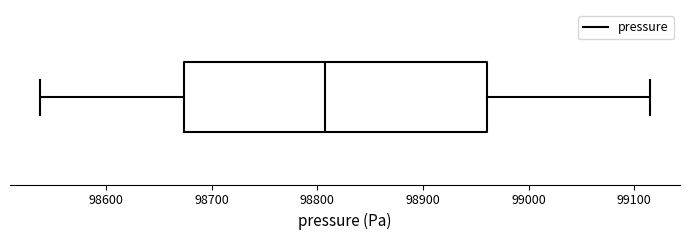

Read this box plot against the x-axis: the position of the median line, the range covered by the box, and the ends of both whiskers. The values are not printed on the chart, so give them approximately, as read against the axis.

median 98810, box 98670 to 98960, whiskers 98540 to 99110